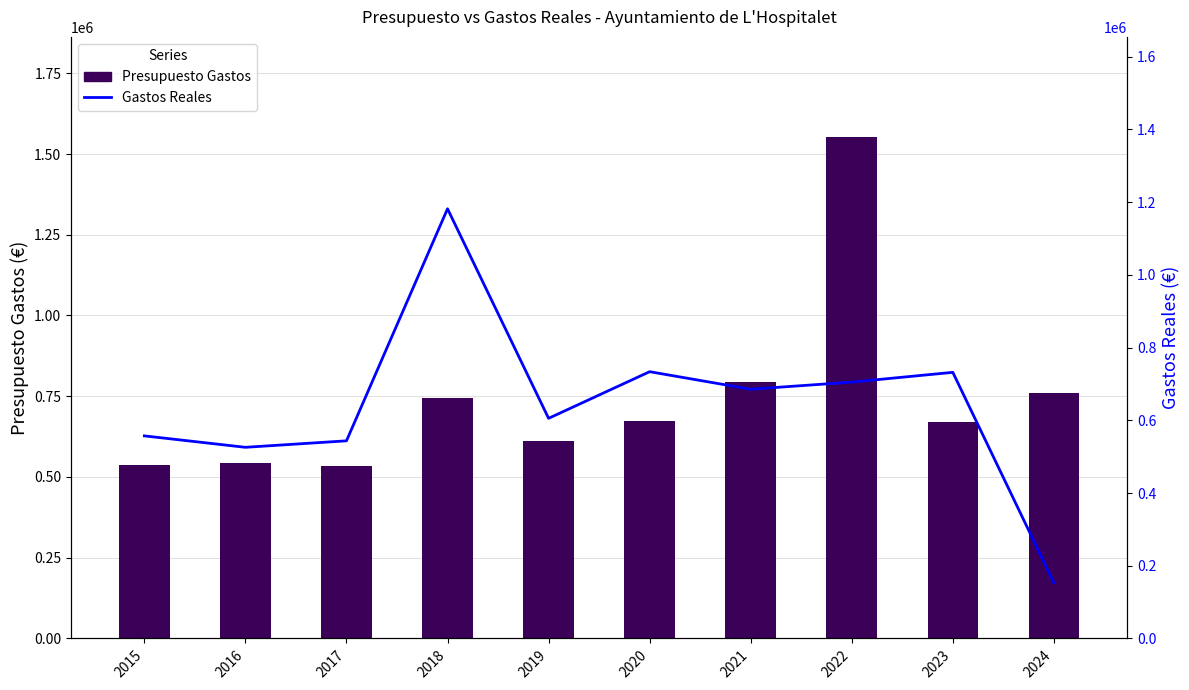

What is the maximum value for Presupuesto Gastos?

1552203.7